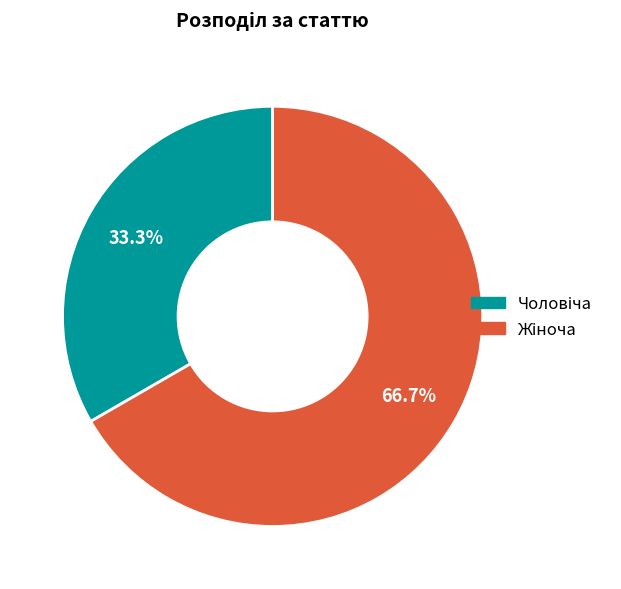

To the nearest percent, what is the combined percentage of Жіноча and Чоловіча?

100%